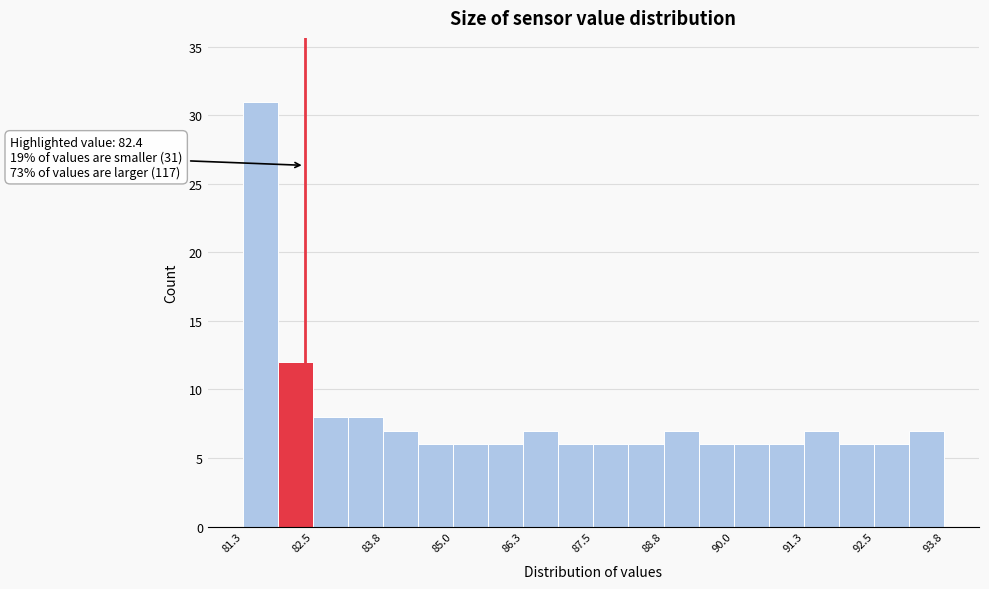

Around what value on the x-axis is the tallest bar? Give the approximate position of its centre, as read against the axis.

81.6